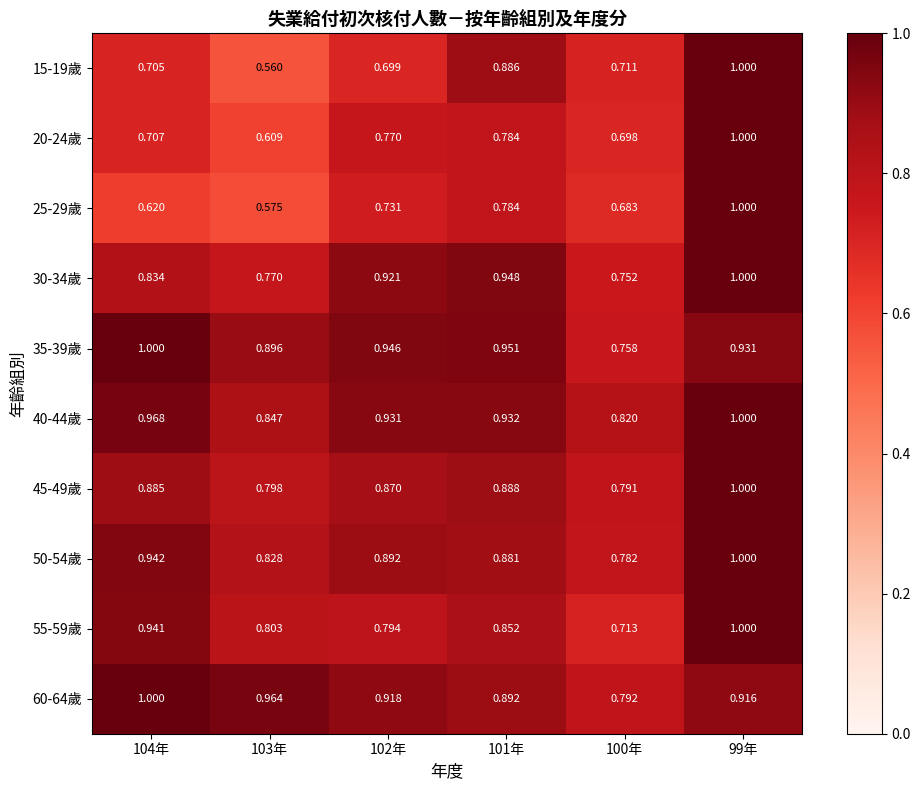

Is the value of 20-24歲 at 103年 greater than the value of 45-49歲 at 99年?

No